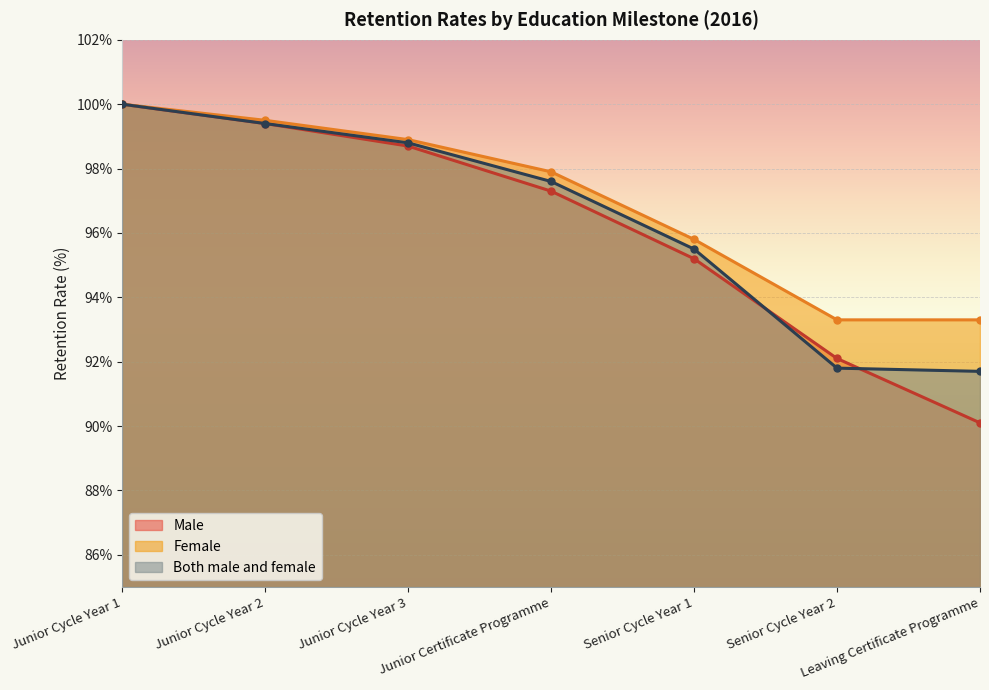

The value of Both male and female at Senior Cycle Year 2 is 91.8. True or false?

True